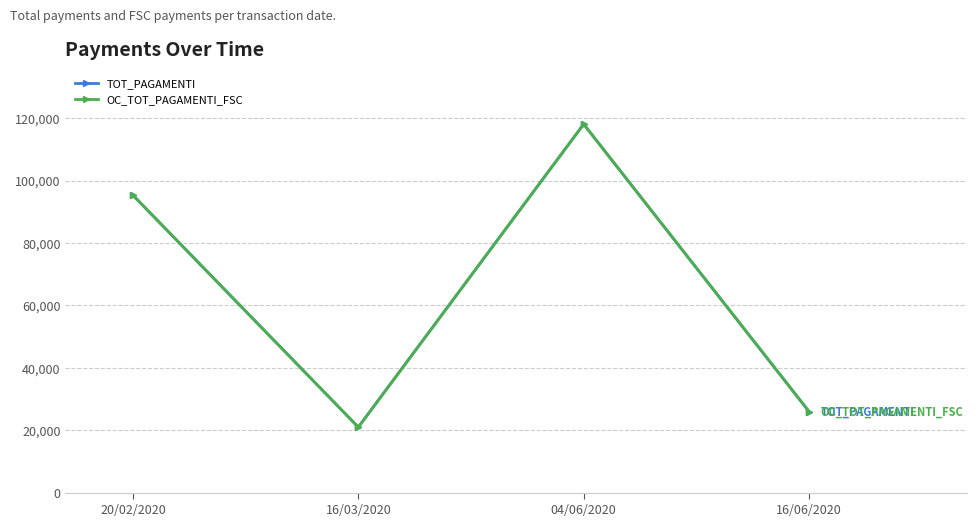

What is the value of the OC_TOT_PAGAMENTI_FSC point at the 3rd from the left?

118090.0